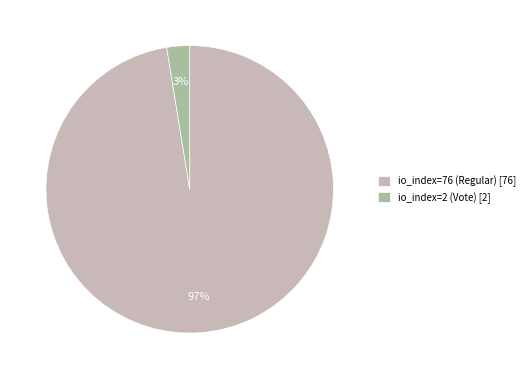

Which category has the smallest portion of the pie?

io_index=2 (Vote)